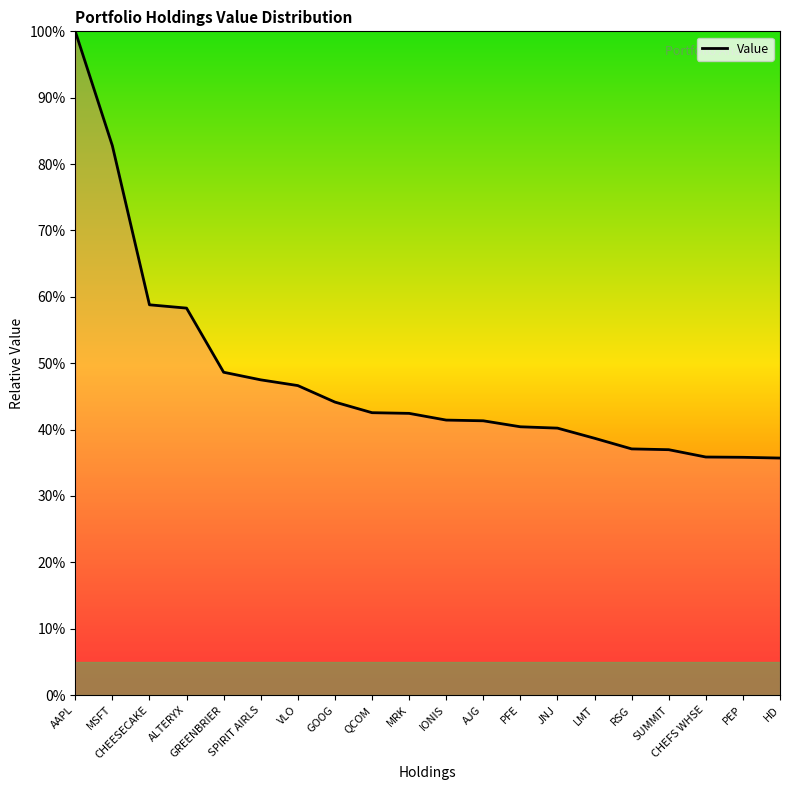

What is the greatest value displayed?

100.0